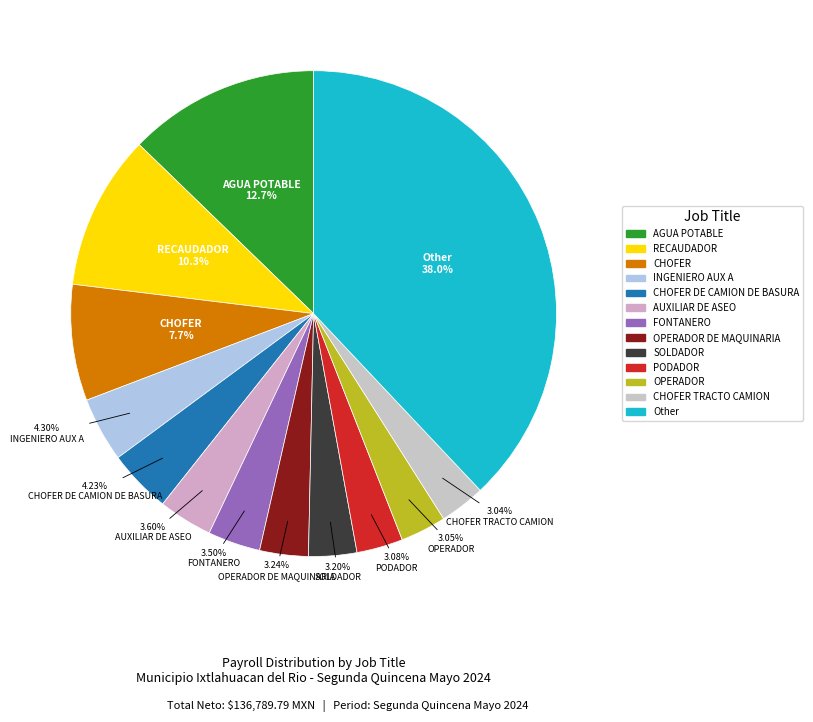

How many slices are in this pie chart?

13